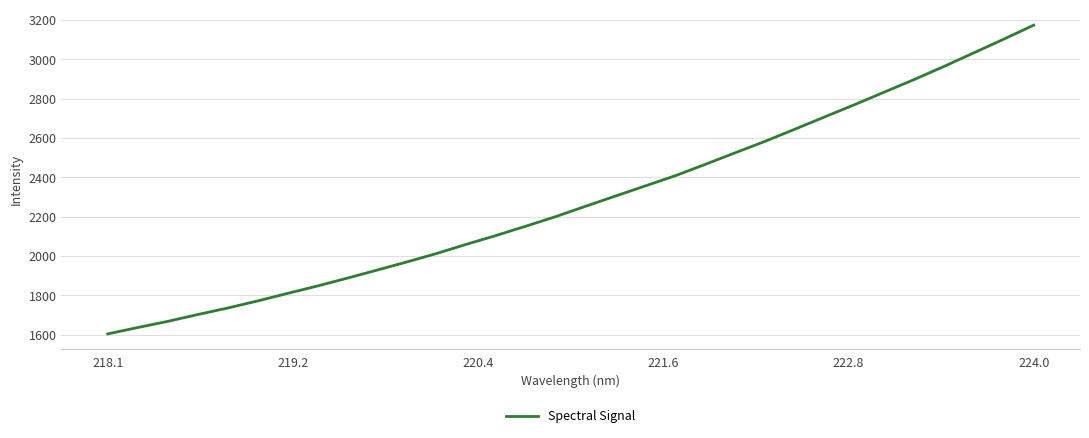

What is the difference between the maximum and minimum values?

1570.4